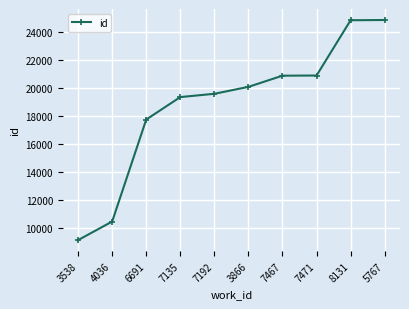

At which label is the value closest to 17001?

6691